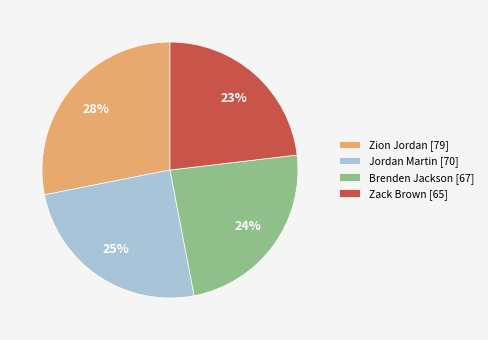

Is there a majority slice in this chart?

No